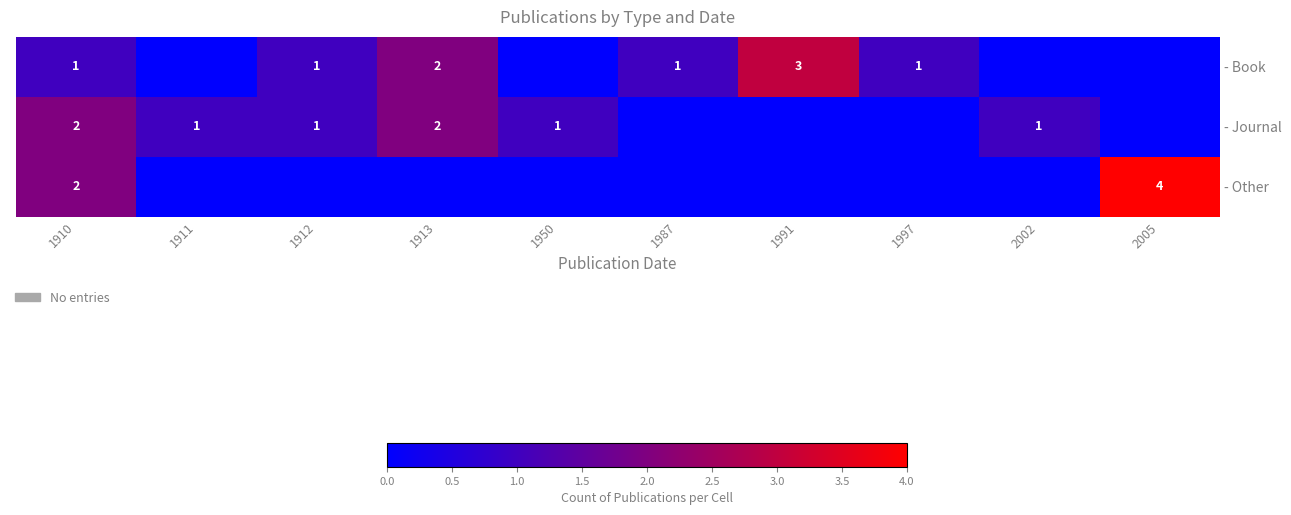

Is the value of - Book at 1910 greater than the value of - Other at 2005?

No